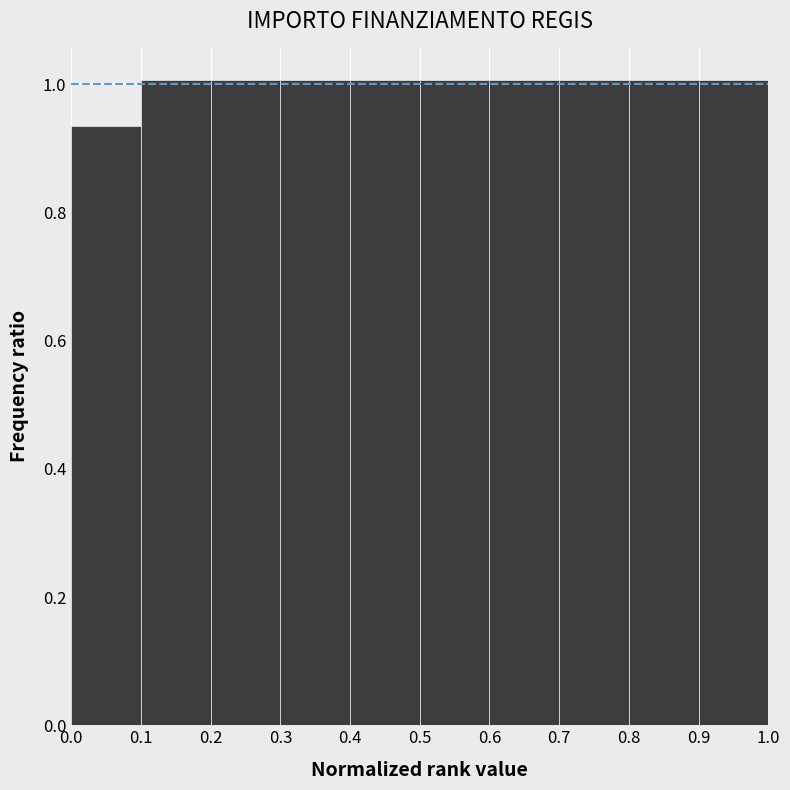

What is the height of the bar covering 0.8 to 0.9 on the x-axis? The values are not printed on the chart, so give them approximately, as read against the axis.

1.00